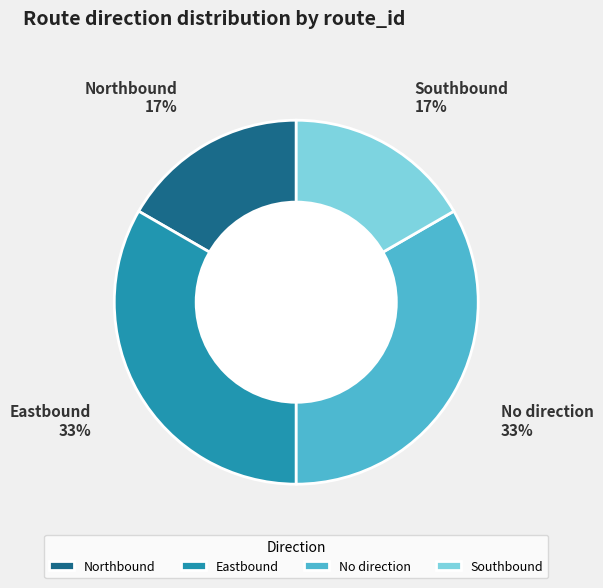

Does any single category account for the majority?

No